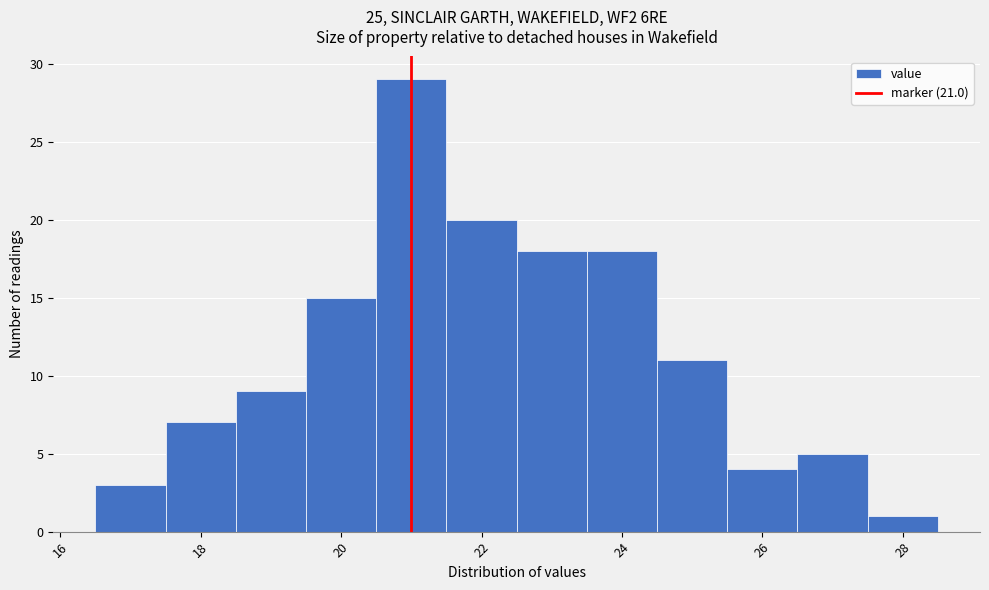

Reading left to right, list every bar in this chart as the range it spans on the x-axis followed by its height. Neither the bar edges nor the heights are printed on the chart, so give them approximately, as read against the axes.

16.5 to 17.5: 3
17.5 to 18.5: 7
18.5 to 19.5: 9
19.5 to 20.5: 15
20.5 to 21.5: 29
21.5 to 22.5: 20
22.5 to 23.5: 18
23.5 to 24.5: 18
24.5 to 25.5: 11
25.5 to 26.5: 4
26.5 to 27.5: 5
27.5 to 28.5: 1